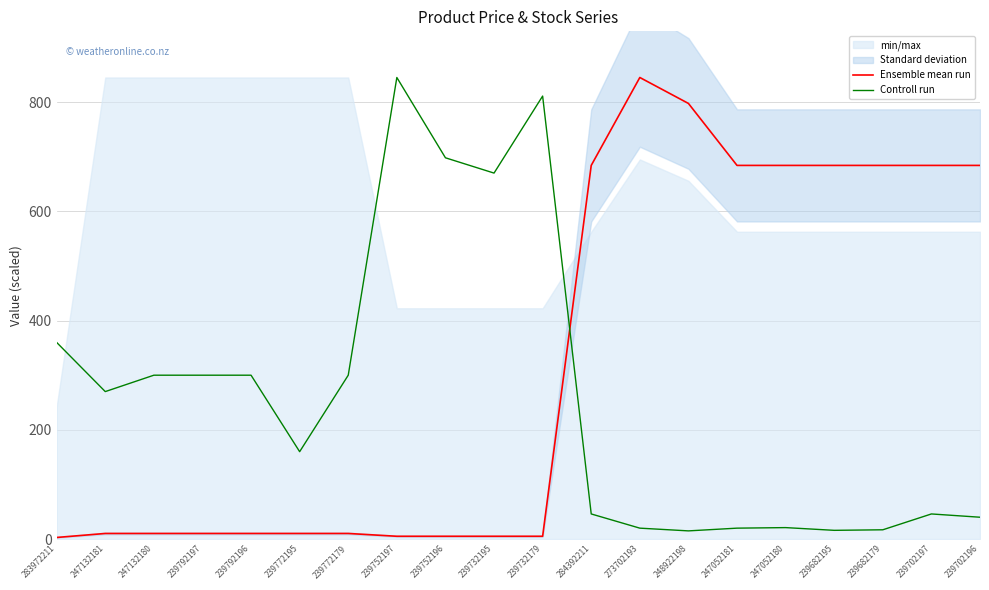

How many lines are shown in the chart?

2